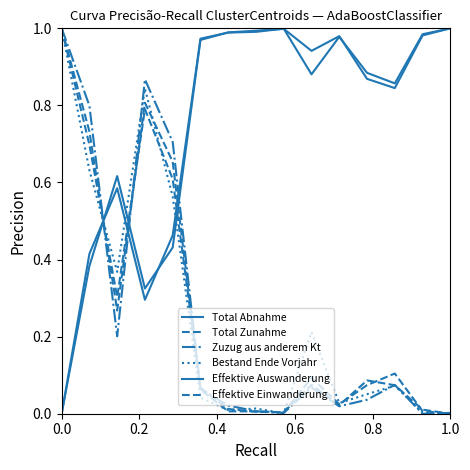

How many lines are shown in the chart?

6